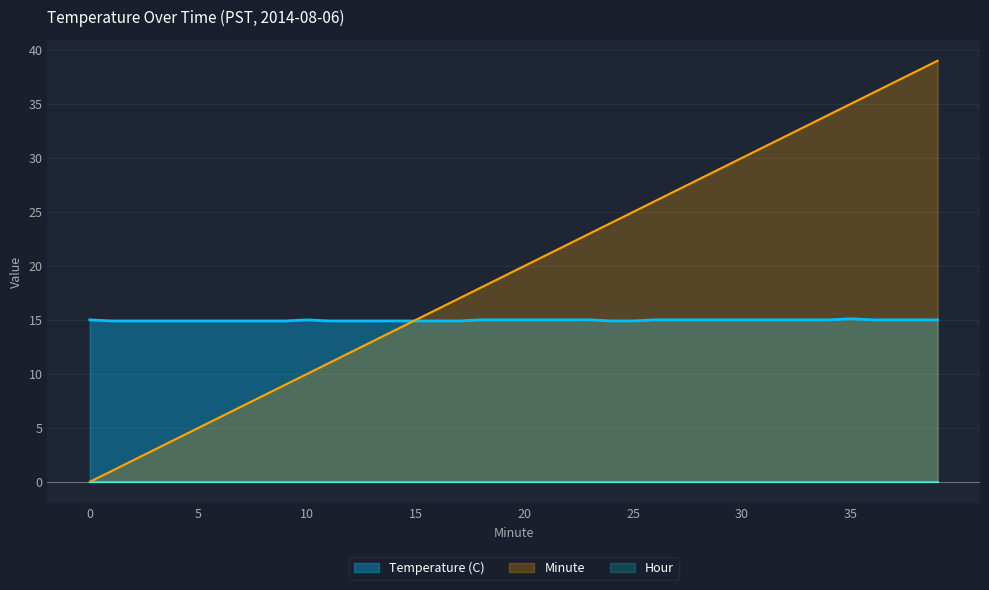

Rank the categories by Temperature (C) value from lowest to highest.

1, 2, 3, 4, 5, 6, 7, 8, 9, 11, 12, 13, 14, 15, 16, 17, 24, 25, 0, 10, 18, 19, 20, 21, 22, 23, 26, 27, 28, 29, 30, 31, 32, 33, 34, 36, 37, 38, 39, 35